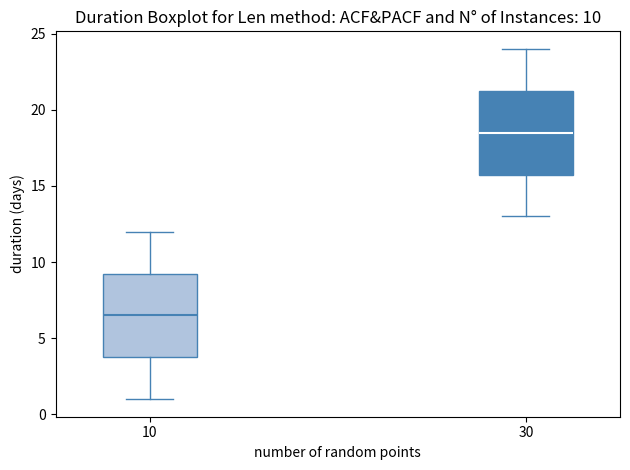

Which box has the lowest median line?

10